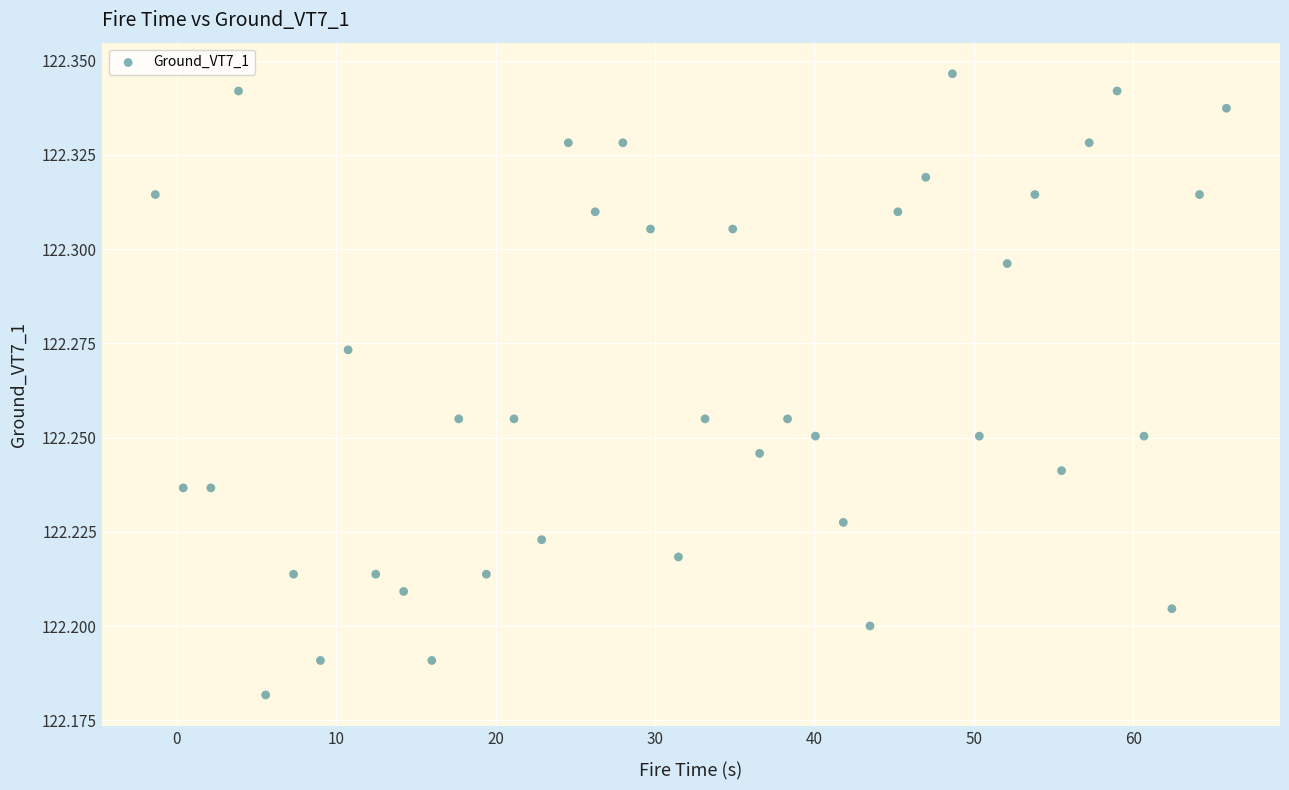

What is the range of X values (max minus min)?

67.2